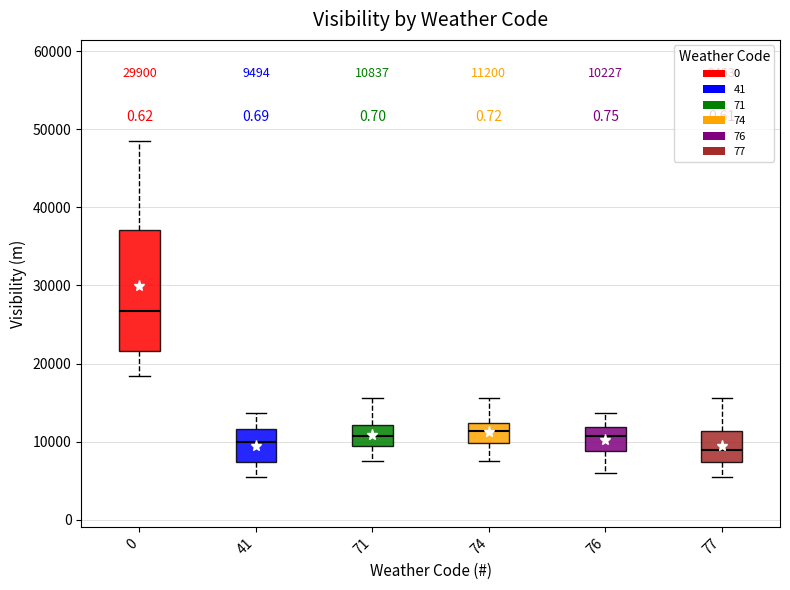

Which box is the tallest, from its lower edge to its upper edge?

0